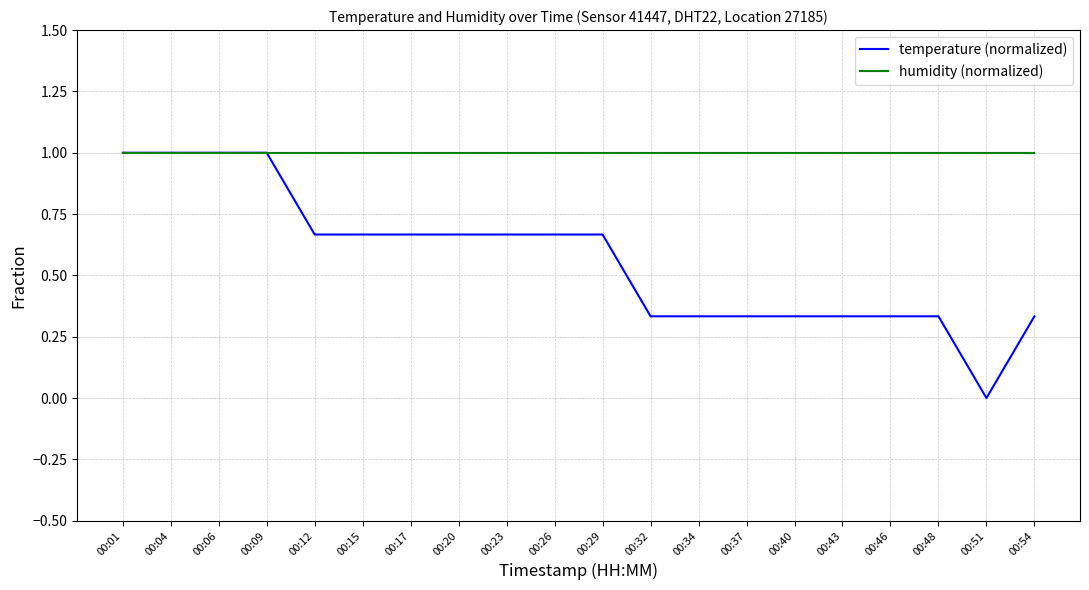

Is the value of humidity (normalized) at 00:34 greater than the value of temperature (normalized) at 00:23?

Yes